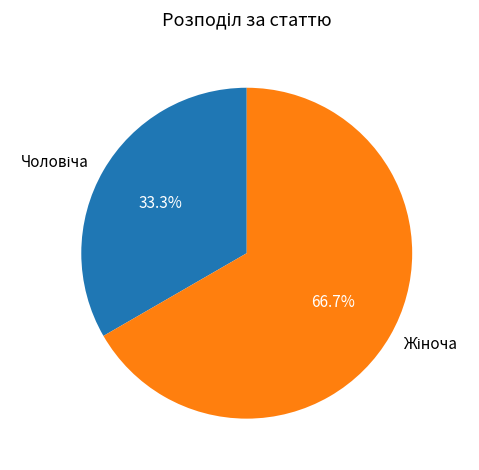

Does any single category account for the majority?

Yes